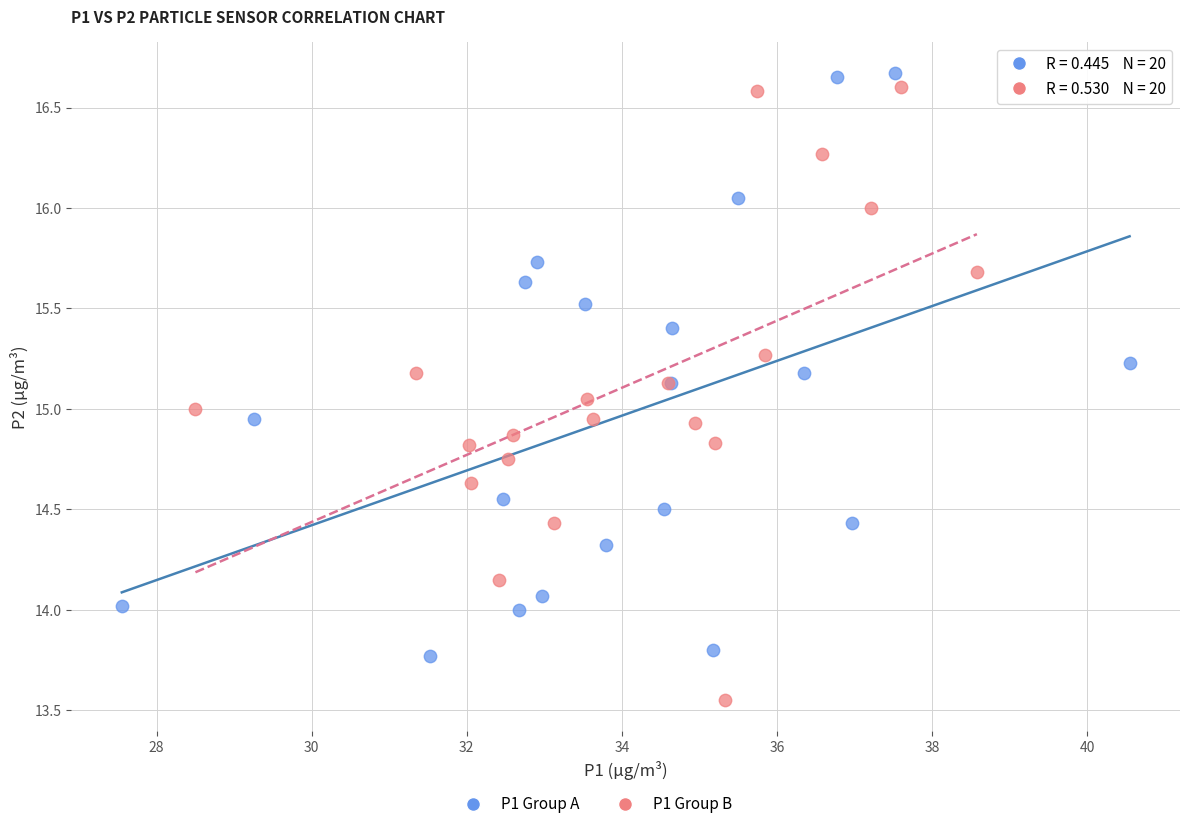

Which series contains the highest Y value?

P1 Group A